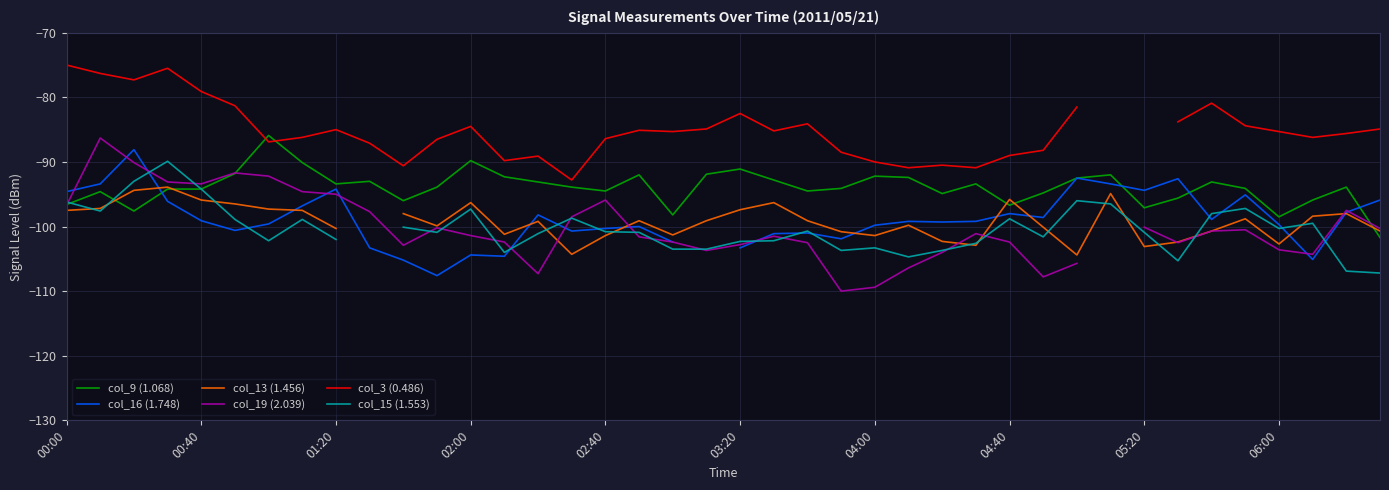

True or false: col_9 (1.068) has more than 1 points higher than both neighbors.

True